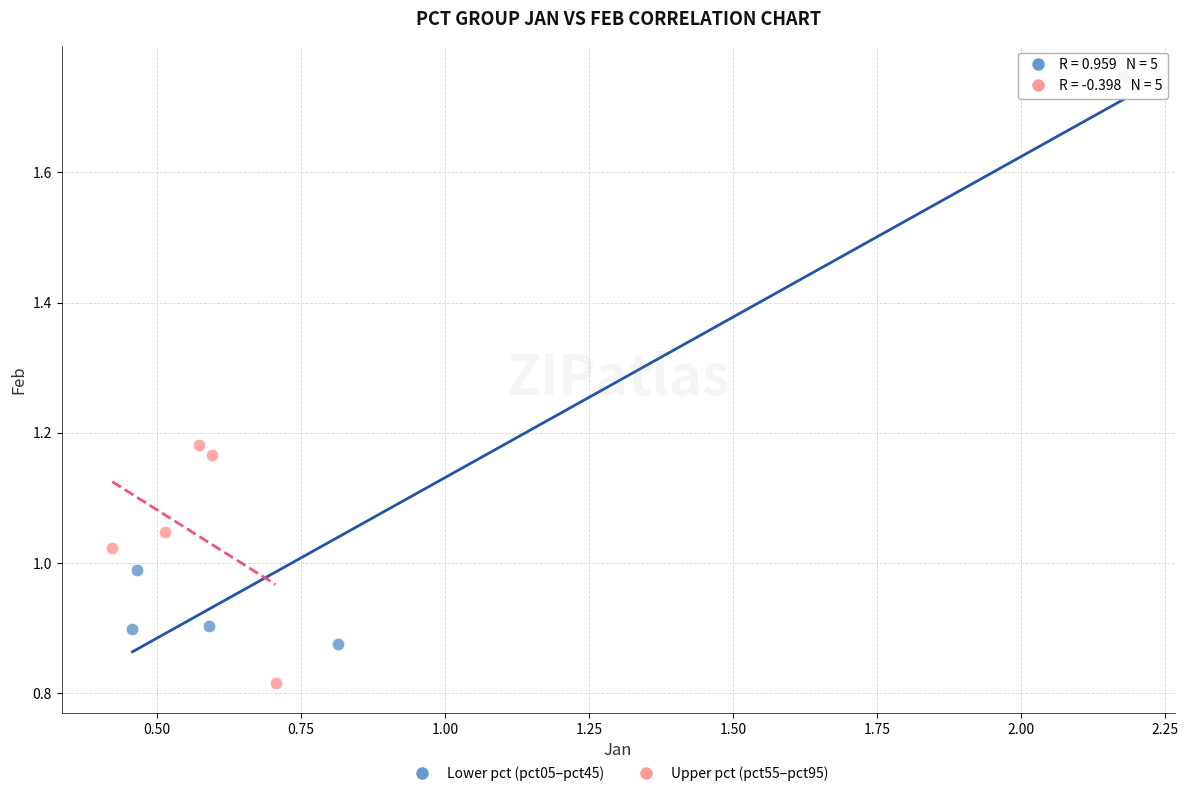

Which series has the largest Y range (max minus min)?

Lower pct (pct05–pct45)